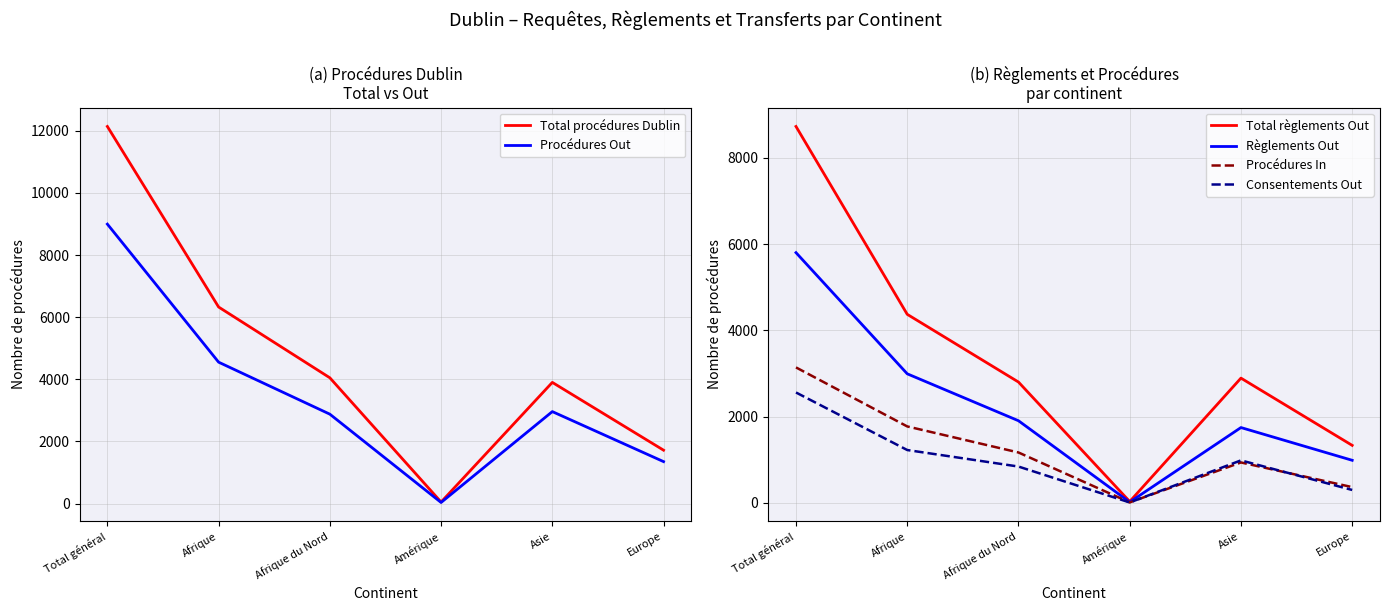

Rank the series by their maximum value, from lowest to highest.

Consentements Out, Procédures In, Règlements Out, Total règlements Out, Procédures Out, Total procédures Dublin